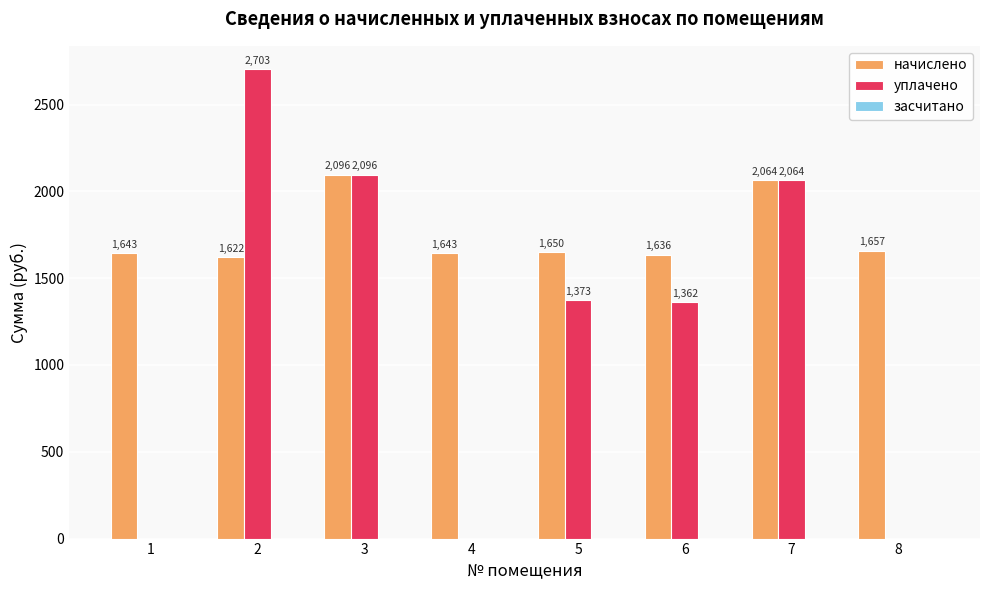

What is the spread (max minus min) of values at 1?

1642.7